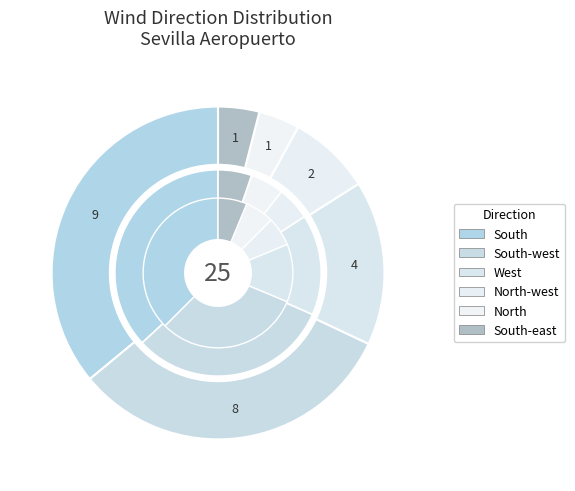

Which category has the smallest portion of the pie?

North